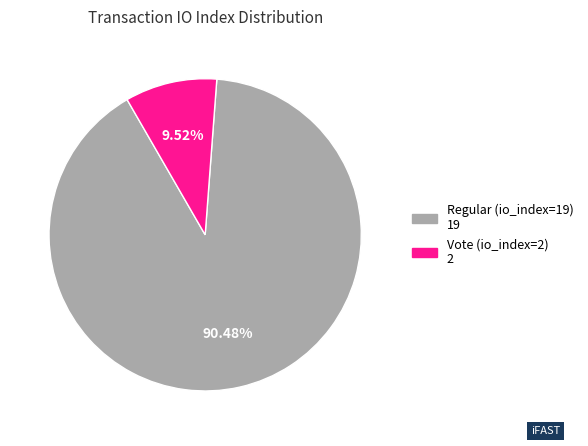

What percentage do Regular (io_index=19) and Vote (io_index=2) together represent?

100.0%